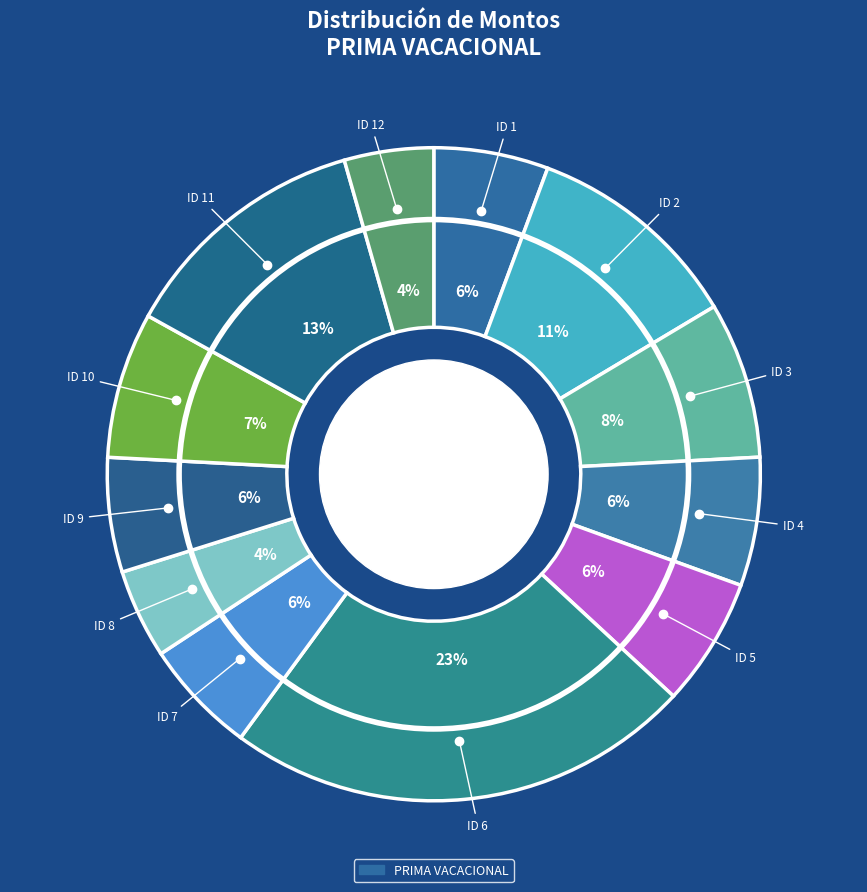

How many slices are in this pie chart?

12